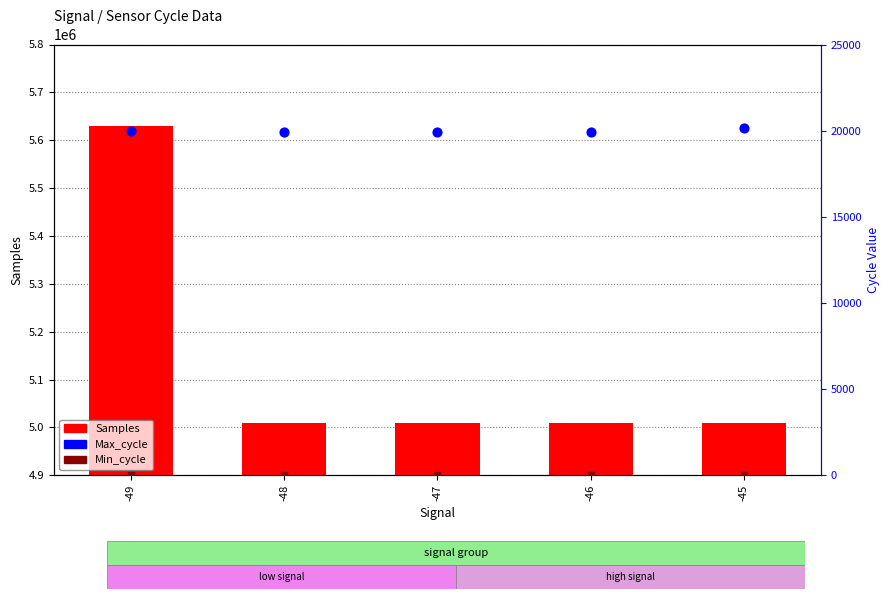

Which series reaches the minimum Y coordinate?

Min_cycle